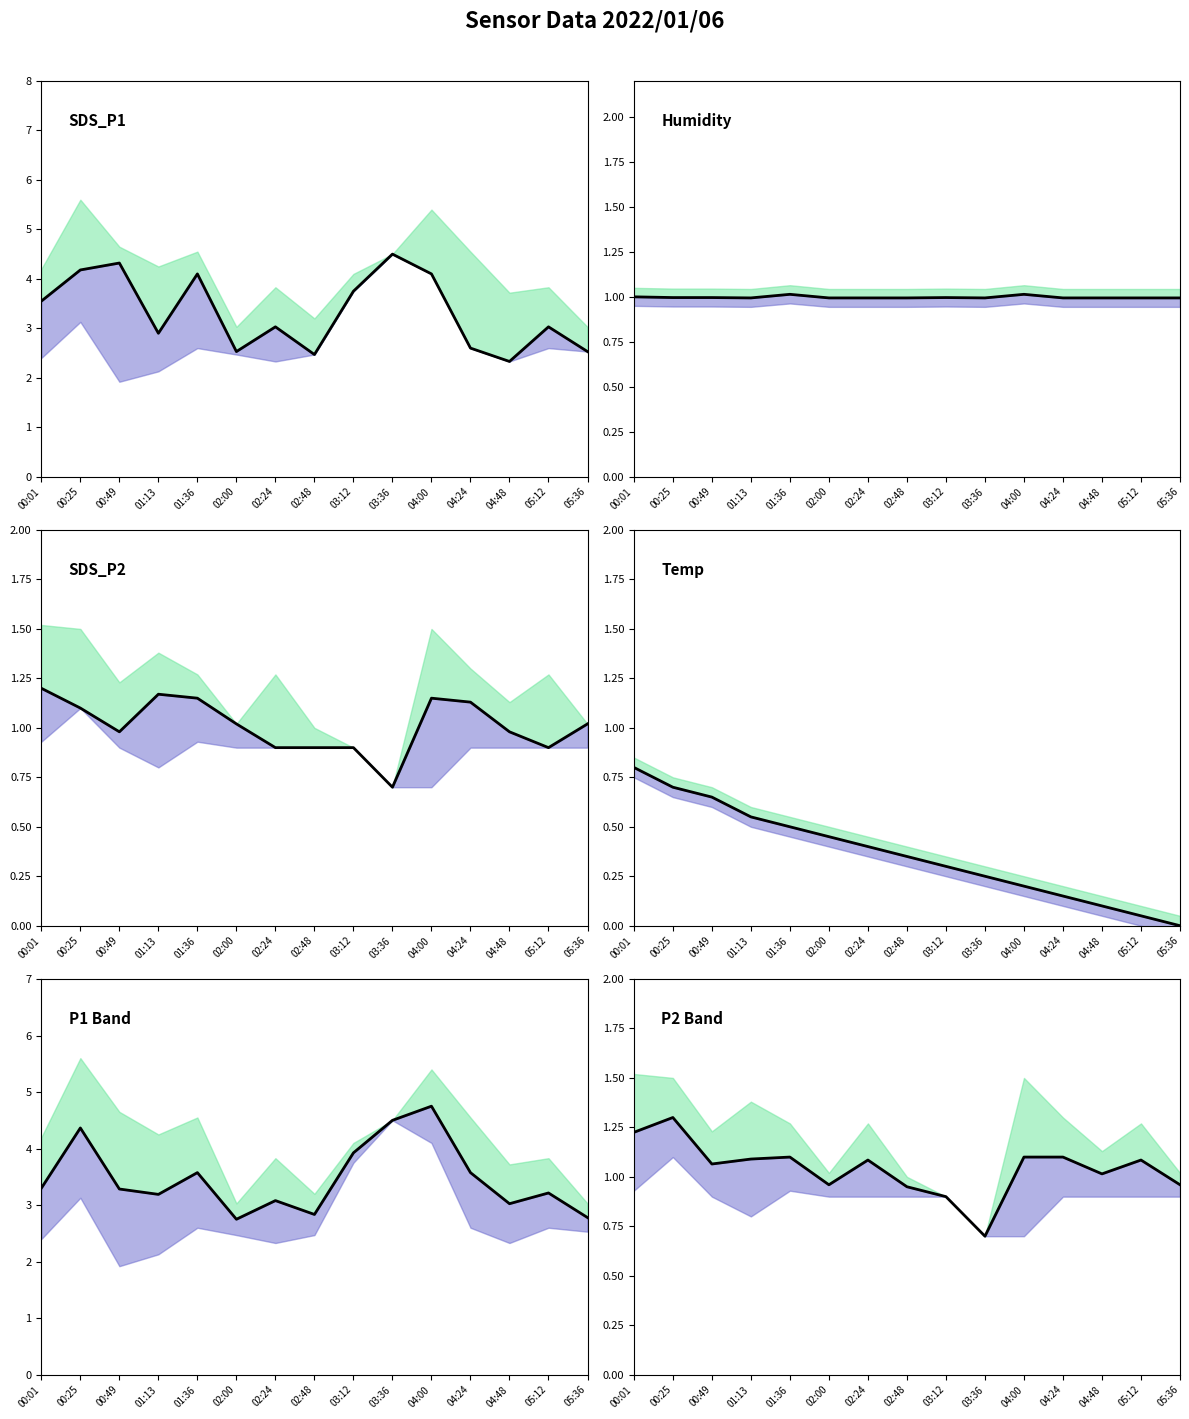

Between 04:24 and 02:00, which is larger?

04:24